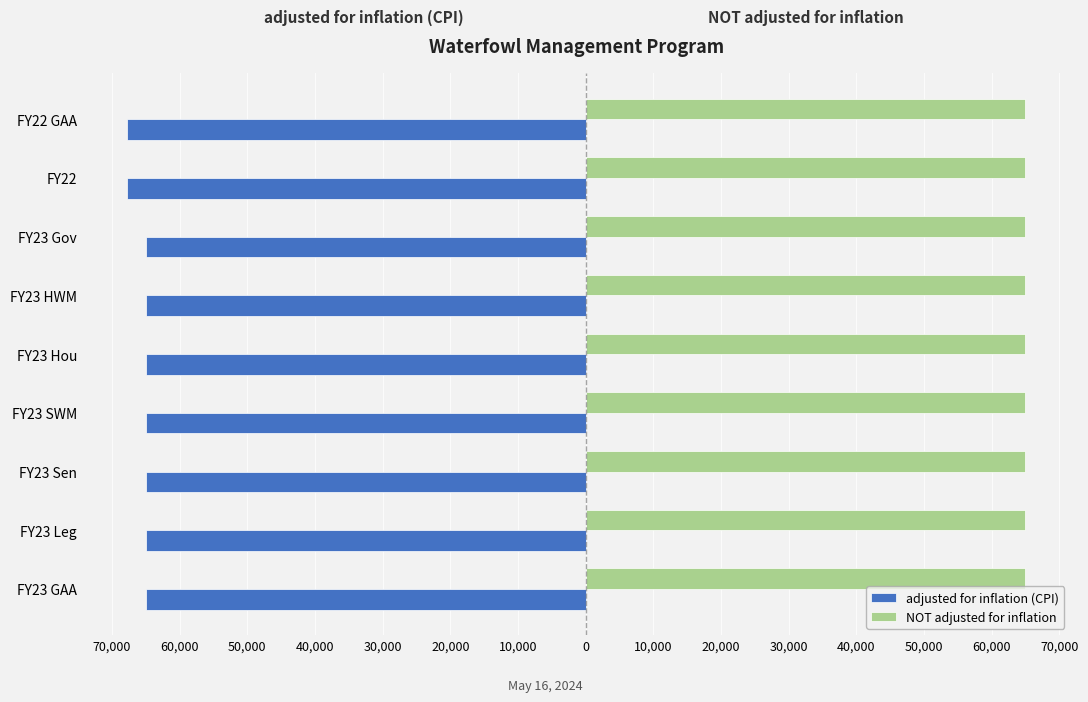

What is the lowest value of the adjusted for inflation (CPI) series?

-67812.0